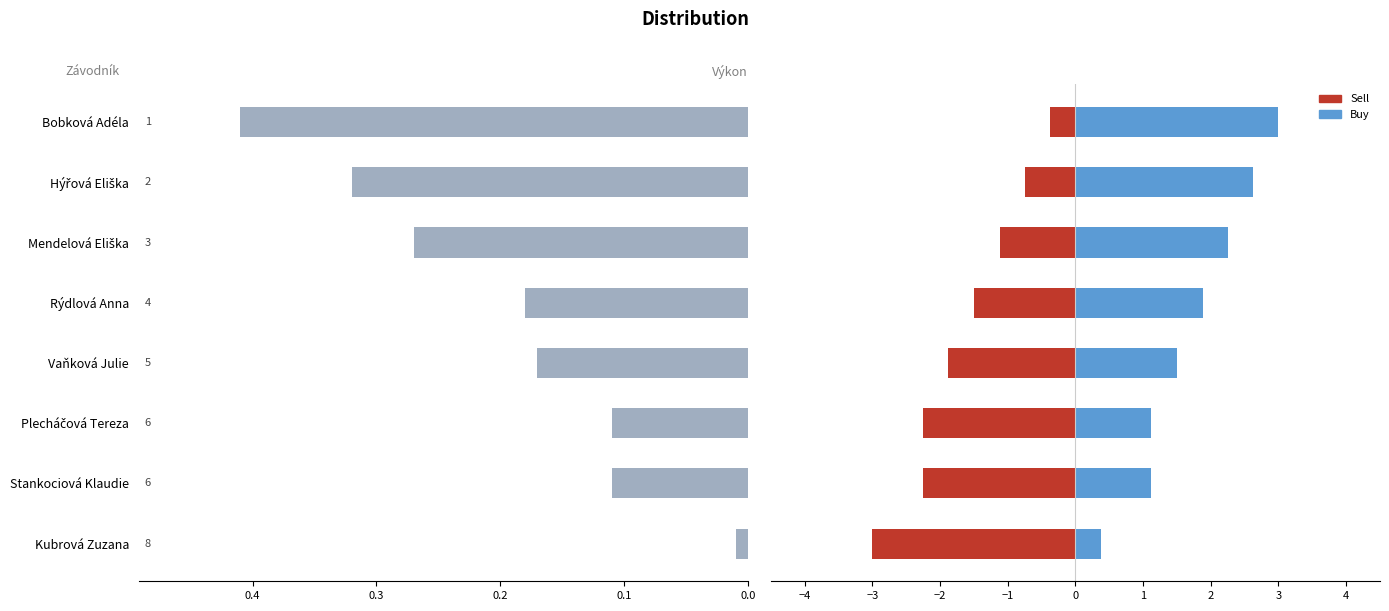

What is the average value of the Sell series?

-1.6